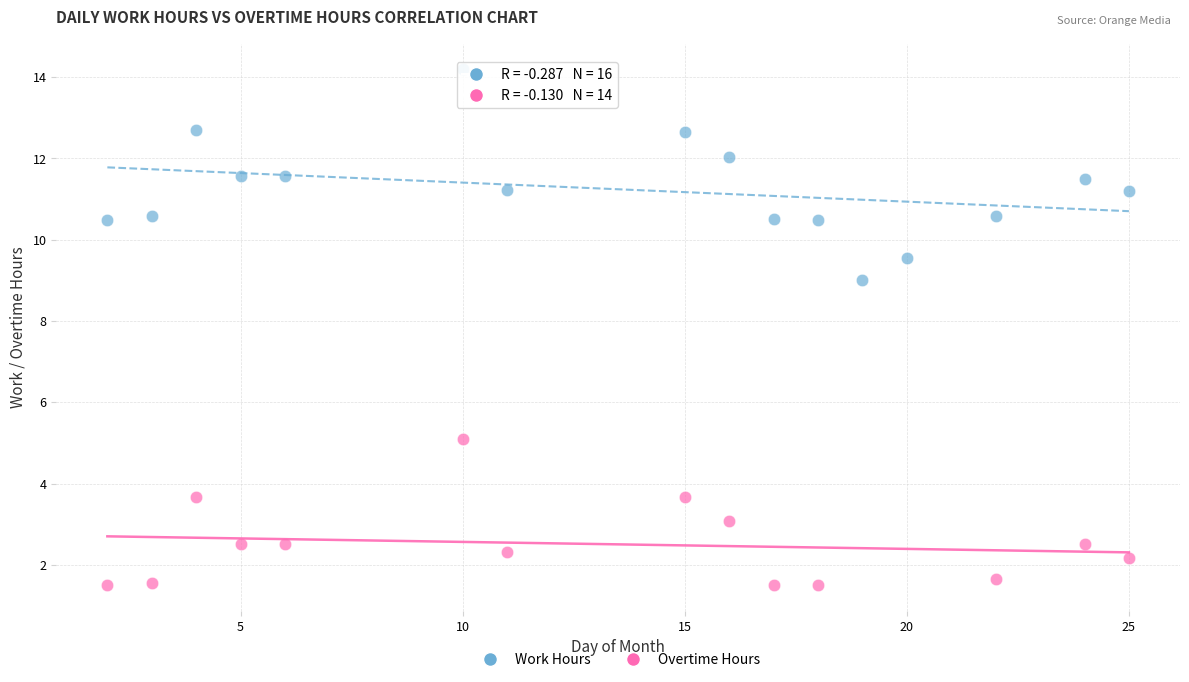

Which series has the widest spread of Y values?

Work Hours